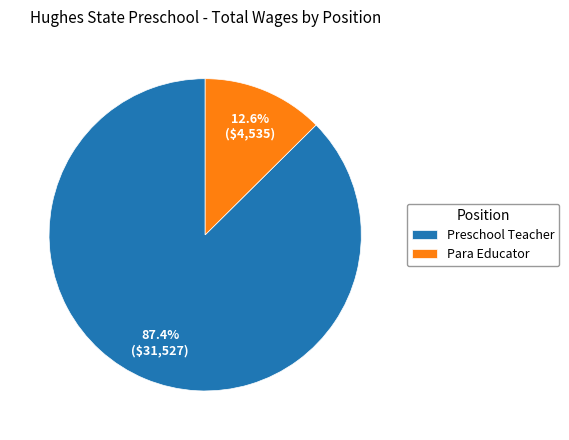

Between Preschool Teacher and Para Educator, which is larger?

Preschool Teacher